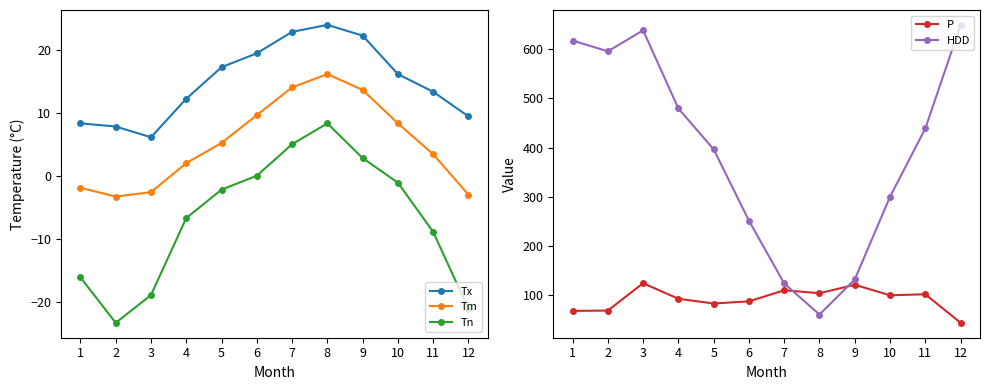

At which category is the sum across all series the highest?

3